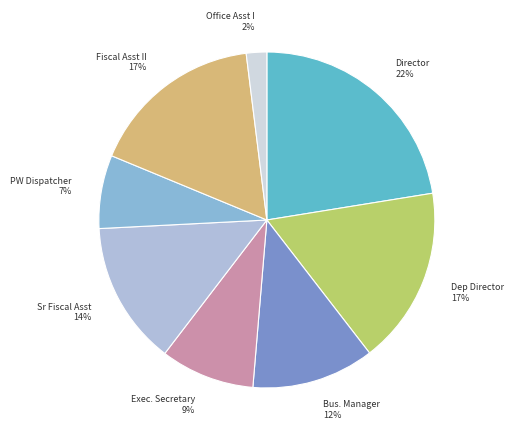

Does any single category account for the majority?

No